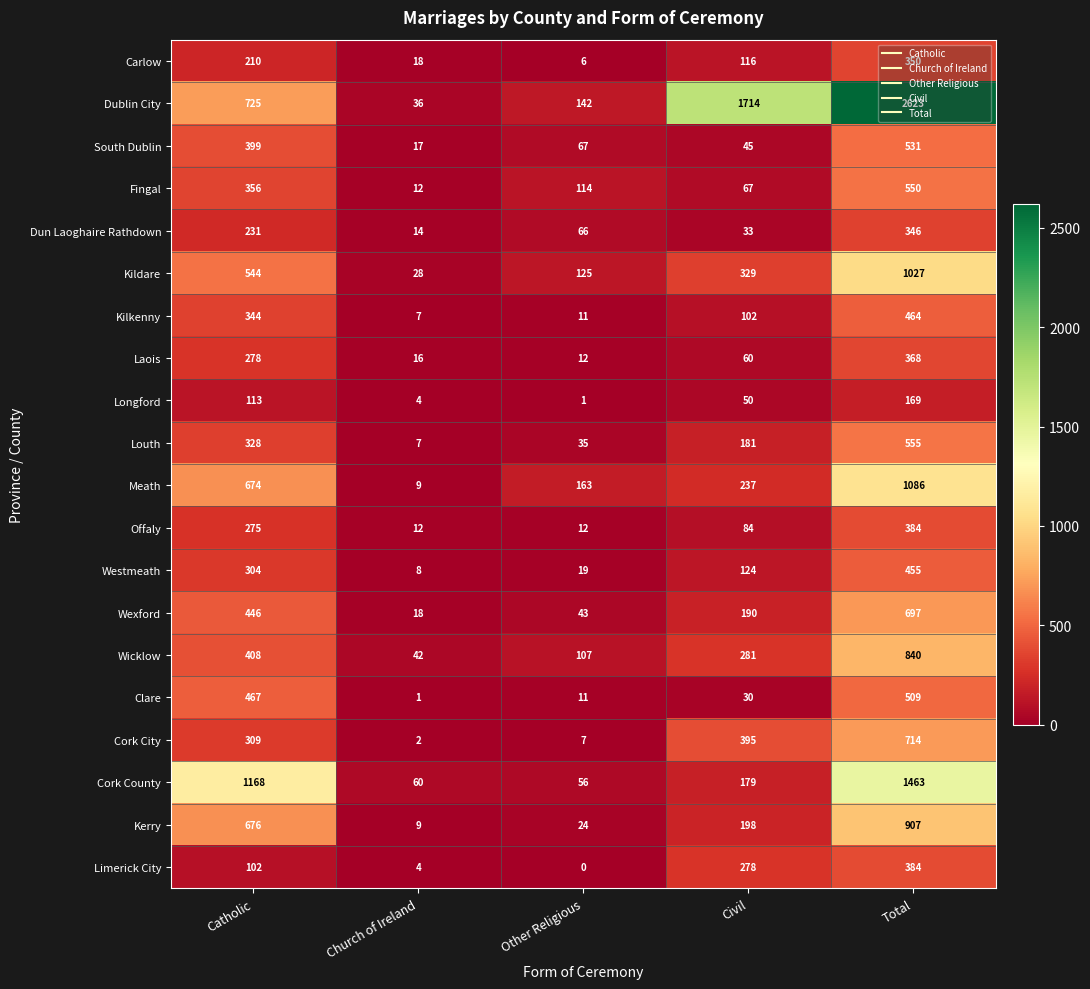

What is the difference between the maximum and minimum values in the Limerick City series?

384